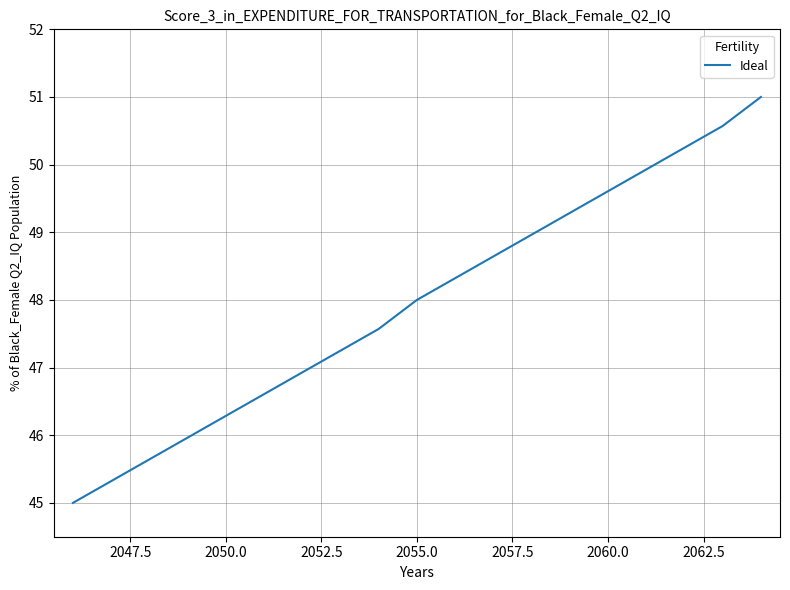

What is the maximum value shown in the chart?

51.0